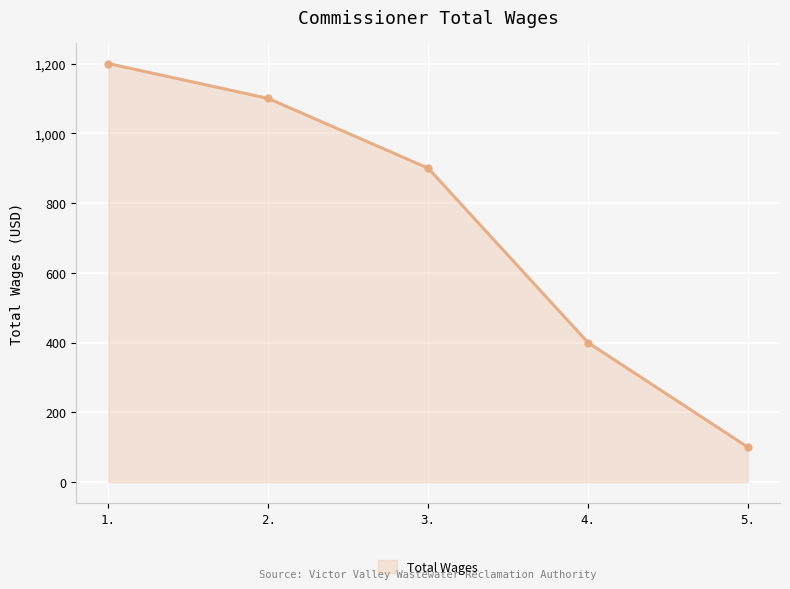

What is the sum of the values at 2. and 1.?

2300